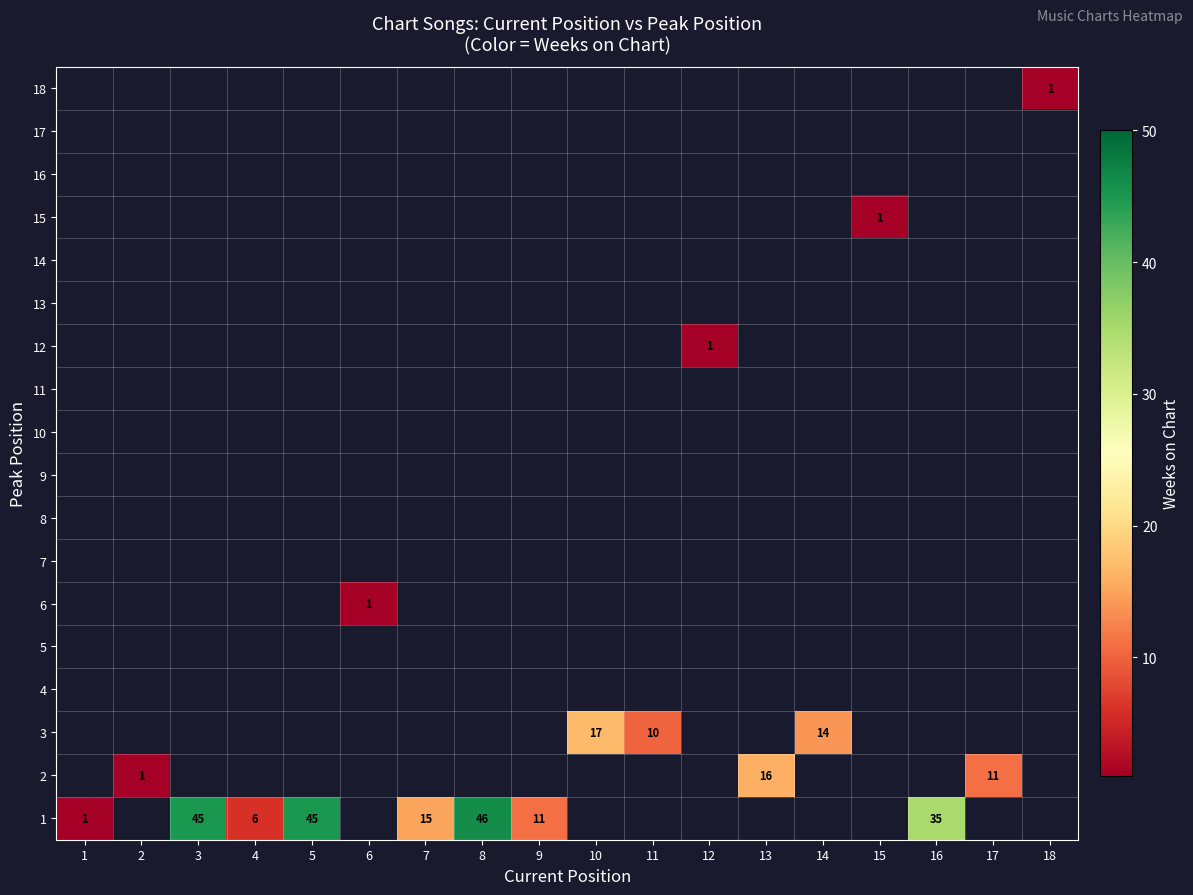

List the labels in order of 11 value, smallest first.

1, 2, 3, 4, 5, 6, 7, 8, 9, 10, 11, 12, 13, 14, 15, 16, 17, 18